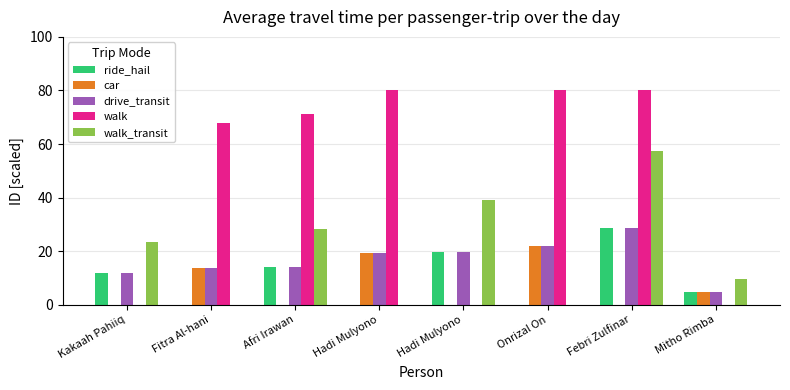

What is the average value of the car series?

7.5